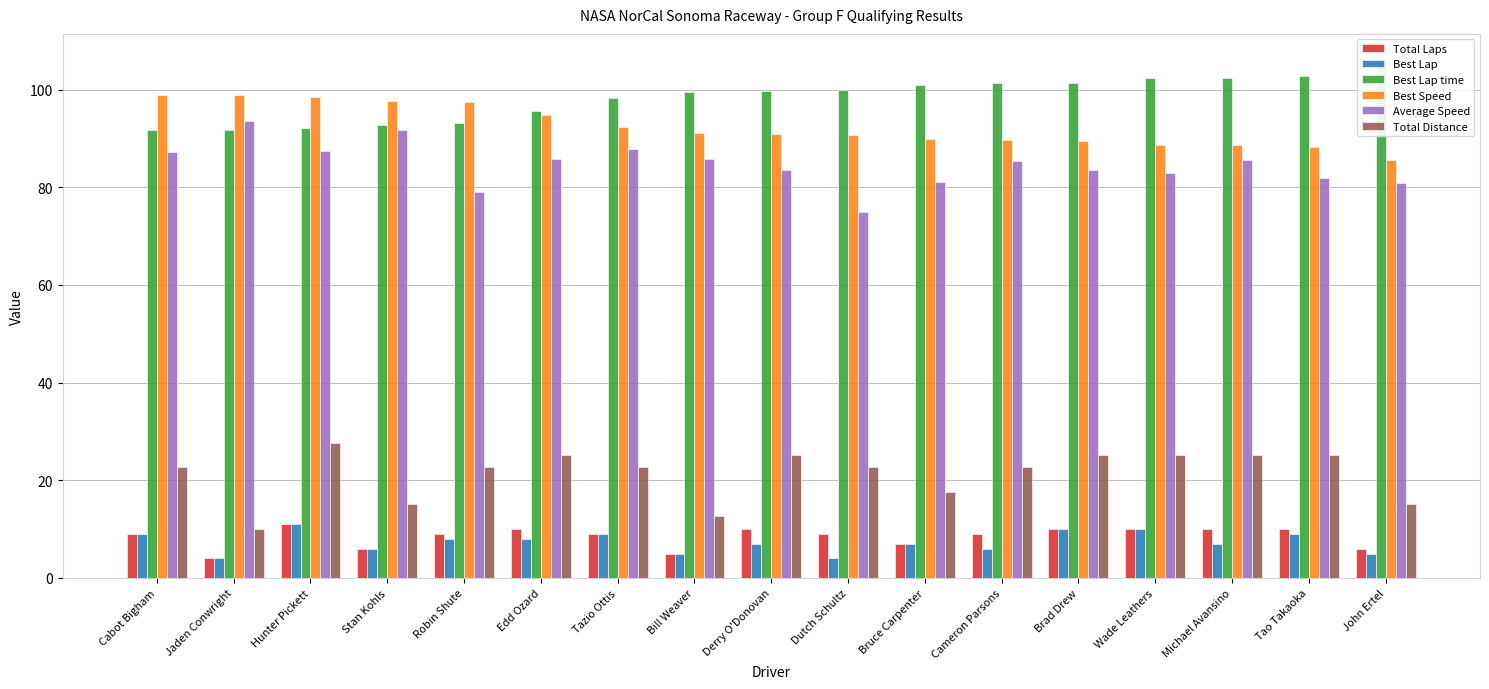

What position from the right is Cameron Parsons?

6